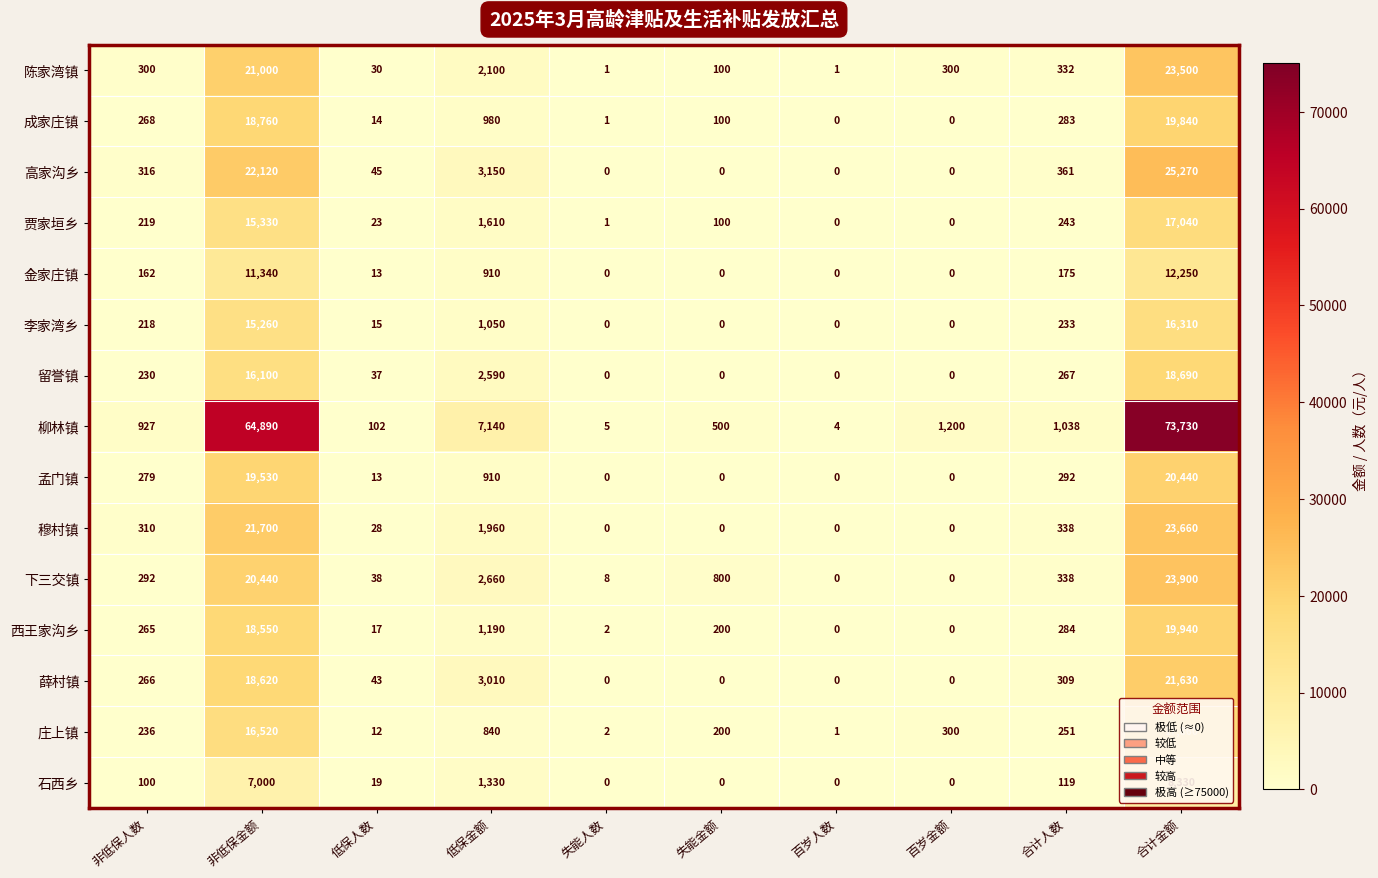

Which series has the largest range (max minus min)?

柳林镇